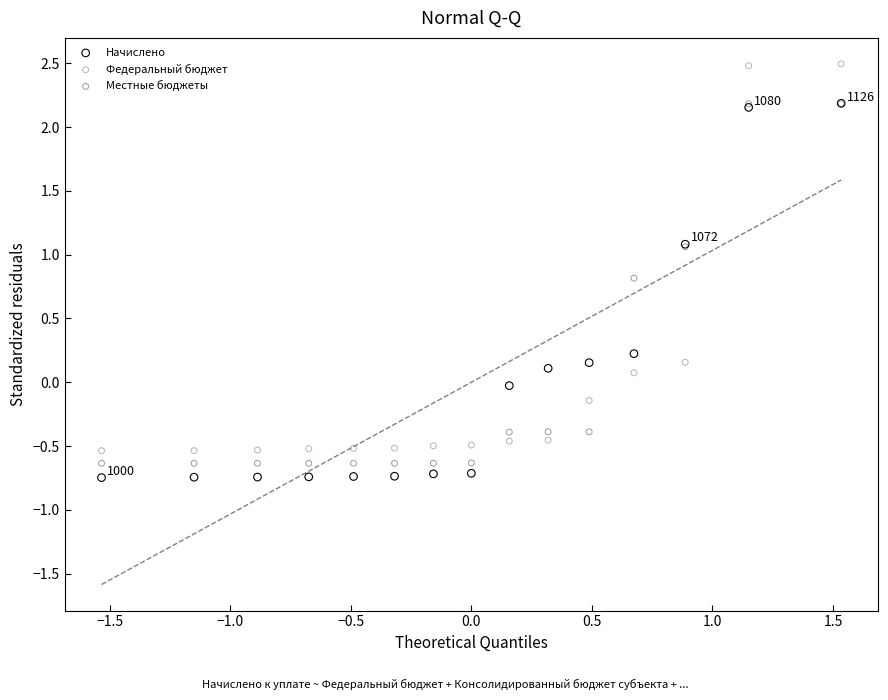

Which series reaches the minimum Y coordinate?

Начислено